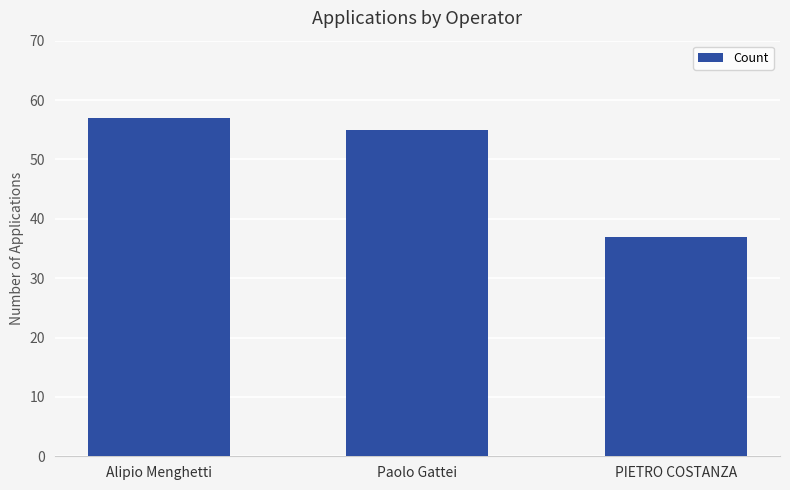

At which category does the chart reach its peak across all series?

Alipio Menghetti